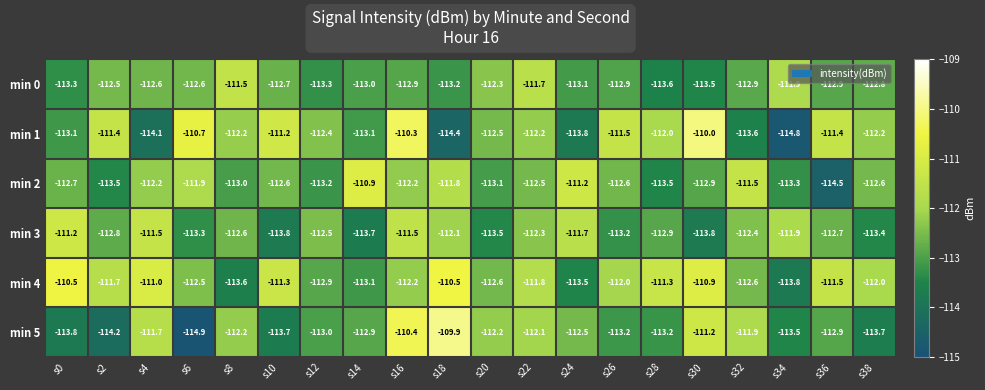

Which label corresponds to the smallest value in the chart?

s6